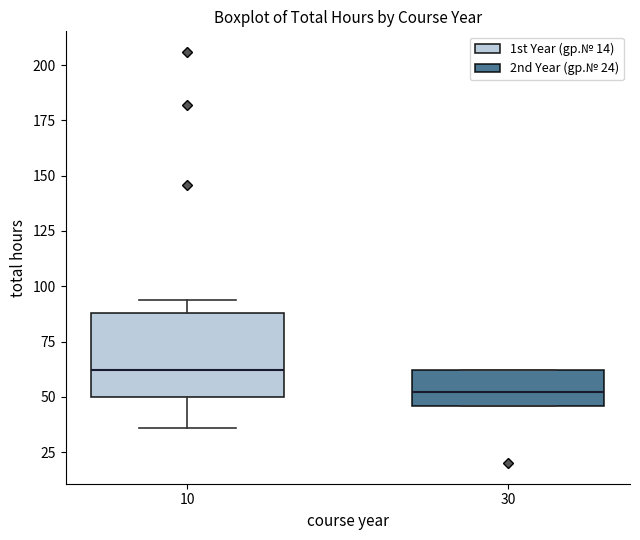

Which box's median line is the highest?

10